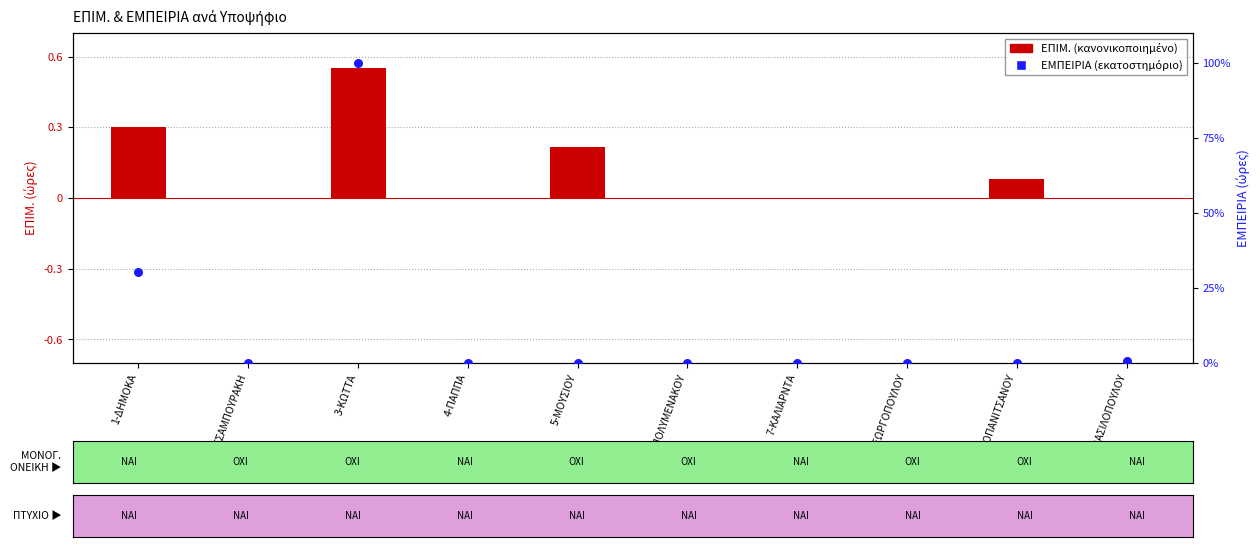

What are all the series names shown in the legend?

ΕΠΙΜ., ΕΜΠΕΙΡΙΑ